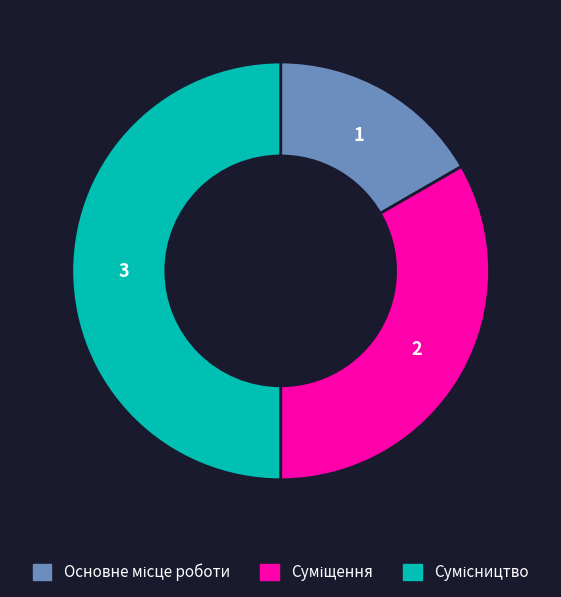

Do Сумісництво and Суміщення together represent more than half of the pie?

Yes